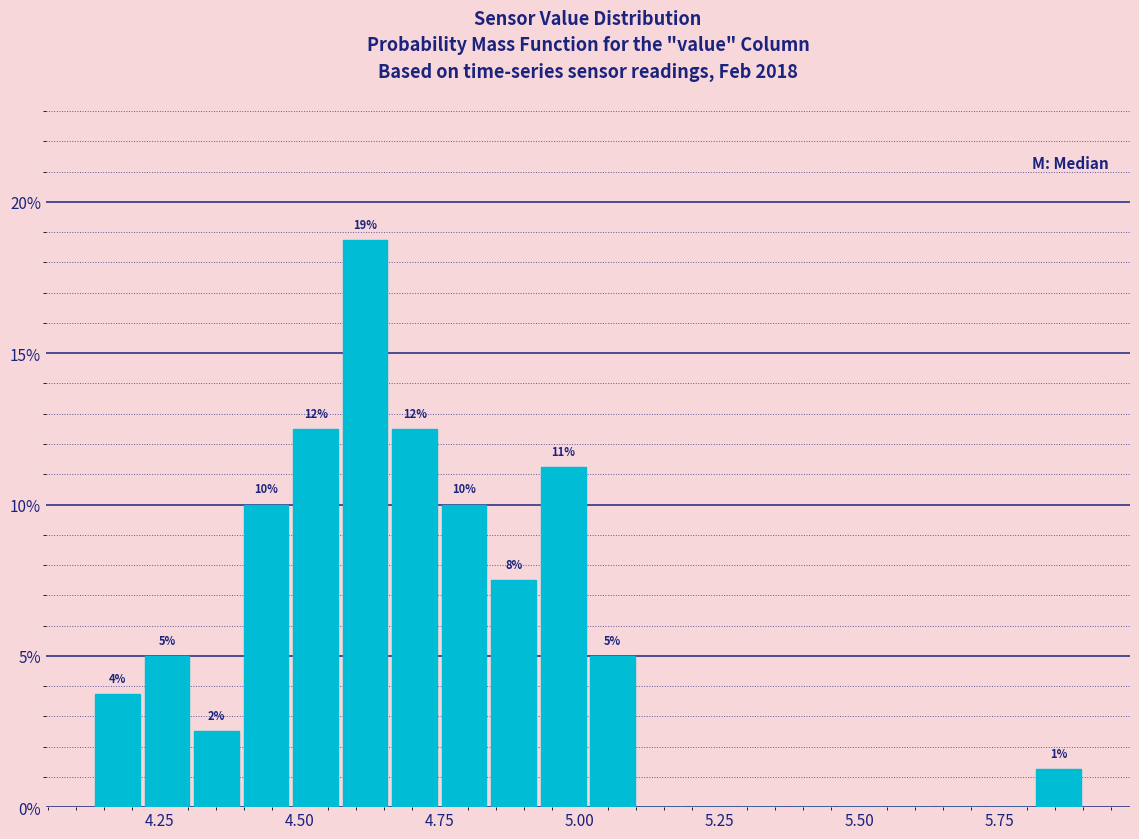

Around what value on the x-axis is the tallest bar? Give the approximate position of its centre, as read against the axis.

4.60